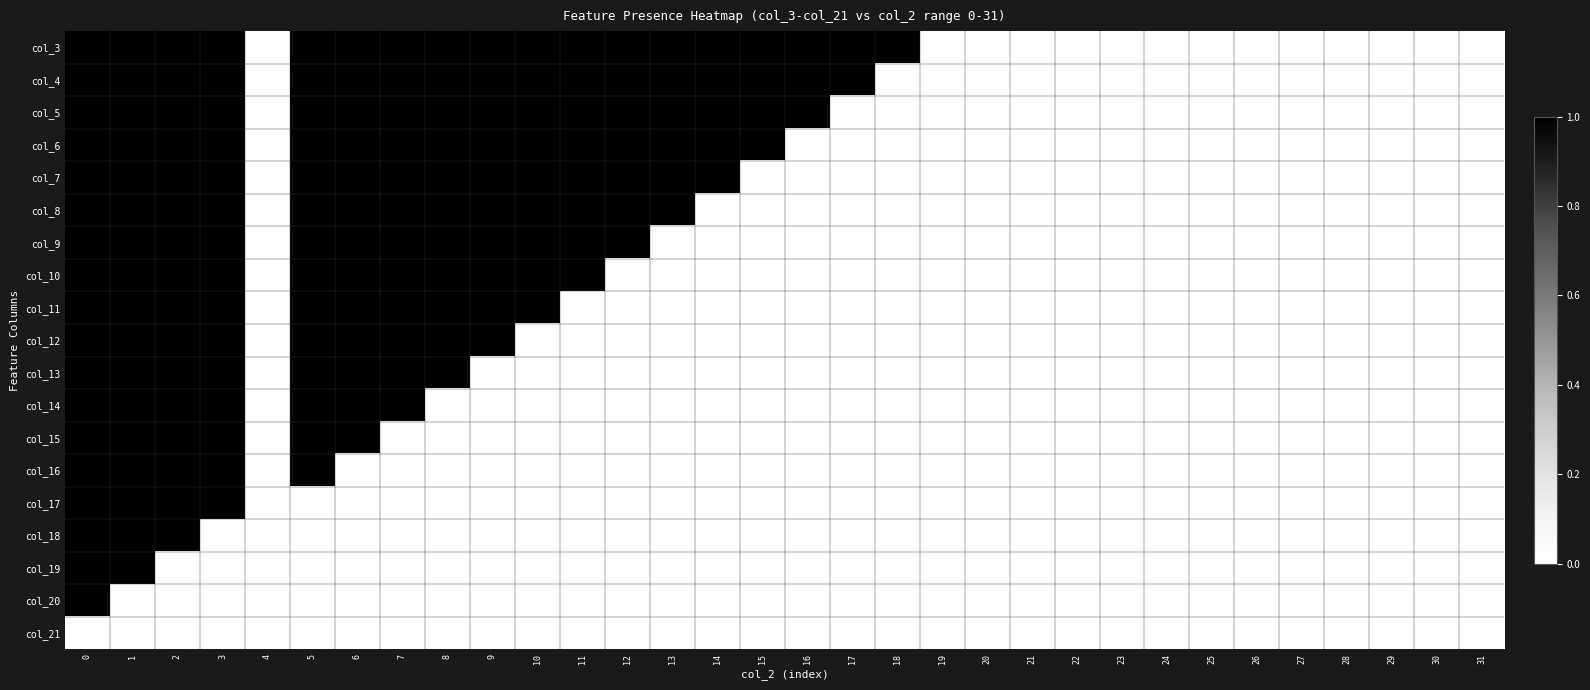

At how many categories does at least one series exceed 0?

18